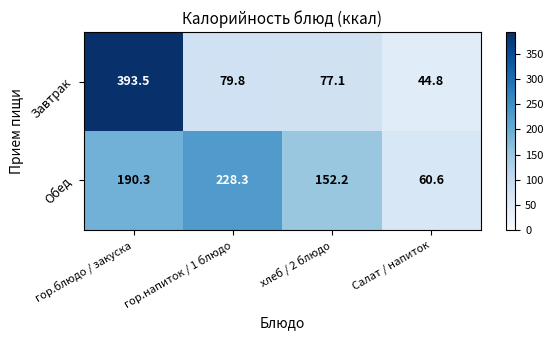

Is it true that Обед equals 96.8 at Салат / напиток?

False